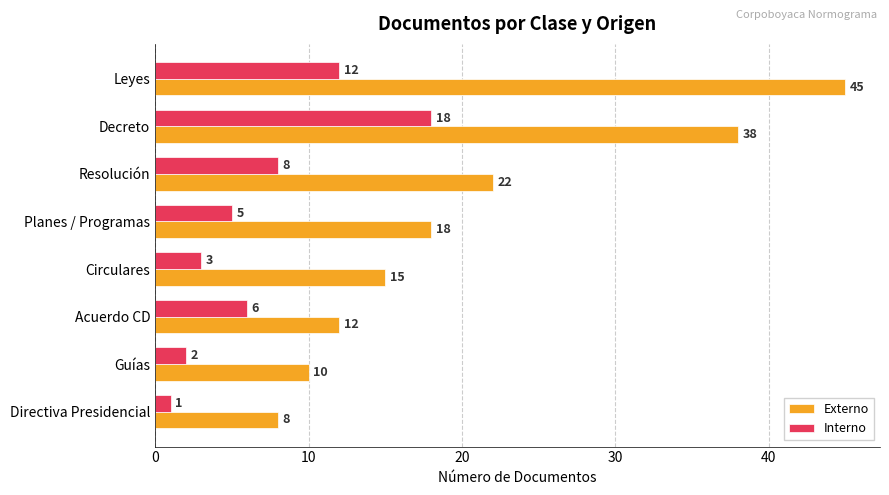

What is the approximate value of Externo at Leyes?

45